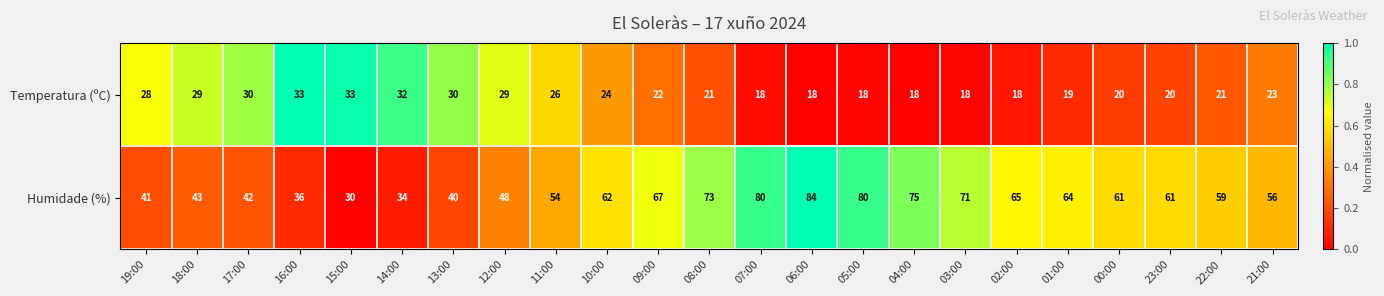

What is the sum of all Humidade (%) values?

1326